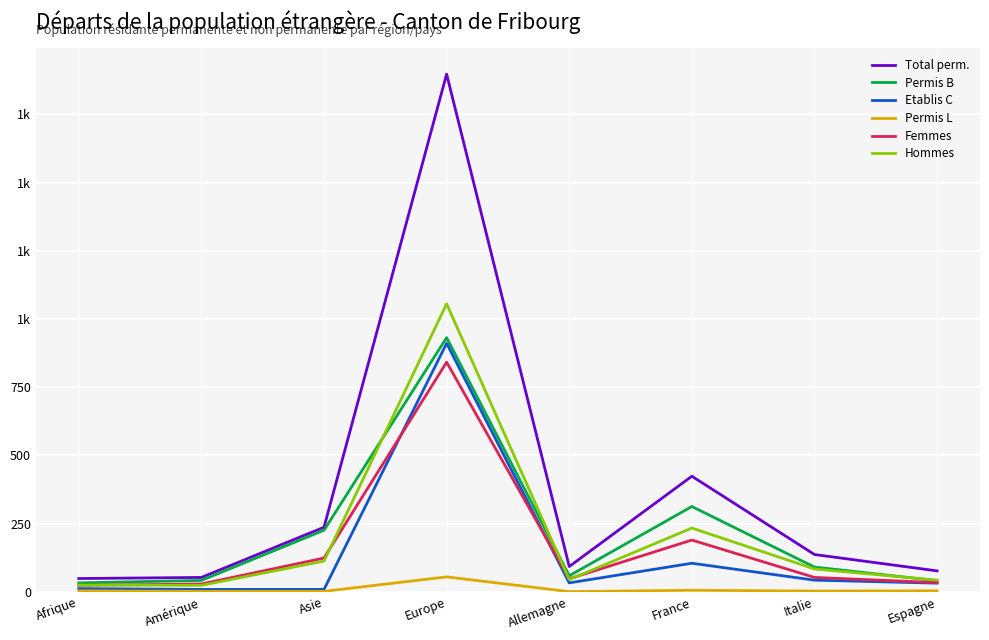

What are all the series names shown in the legend?

Total perm., Permis B, Etablis C, Permis L, Femmes, Hommes